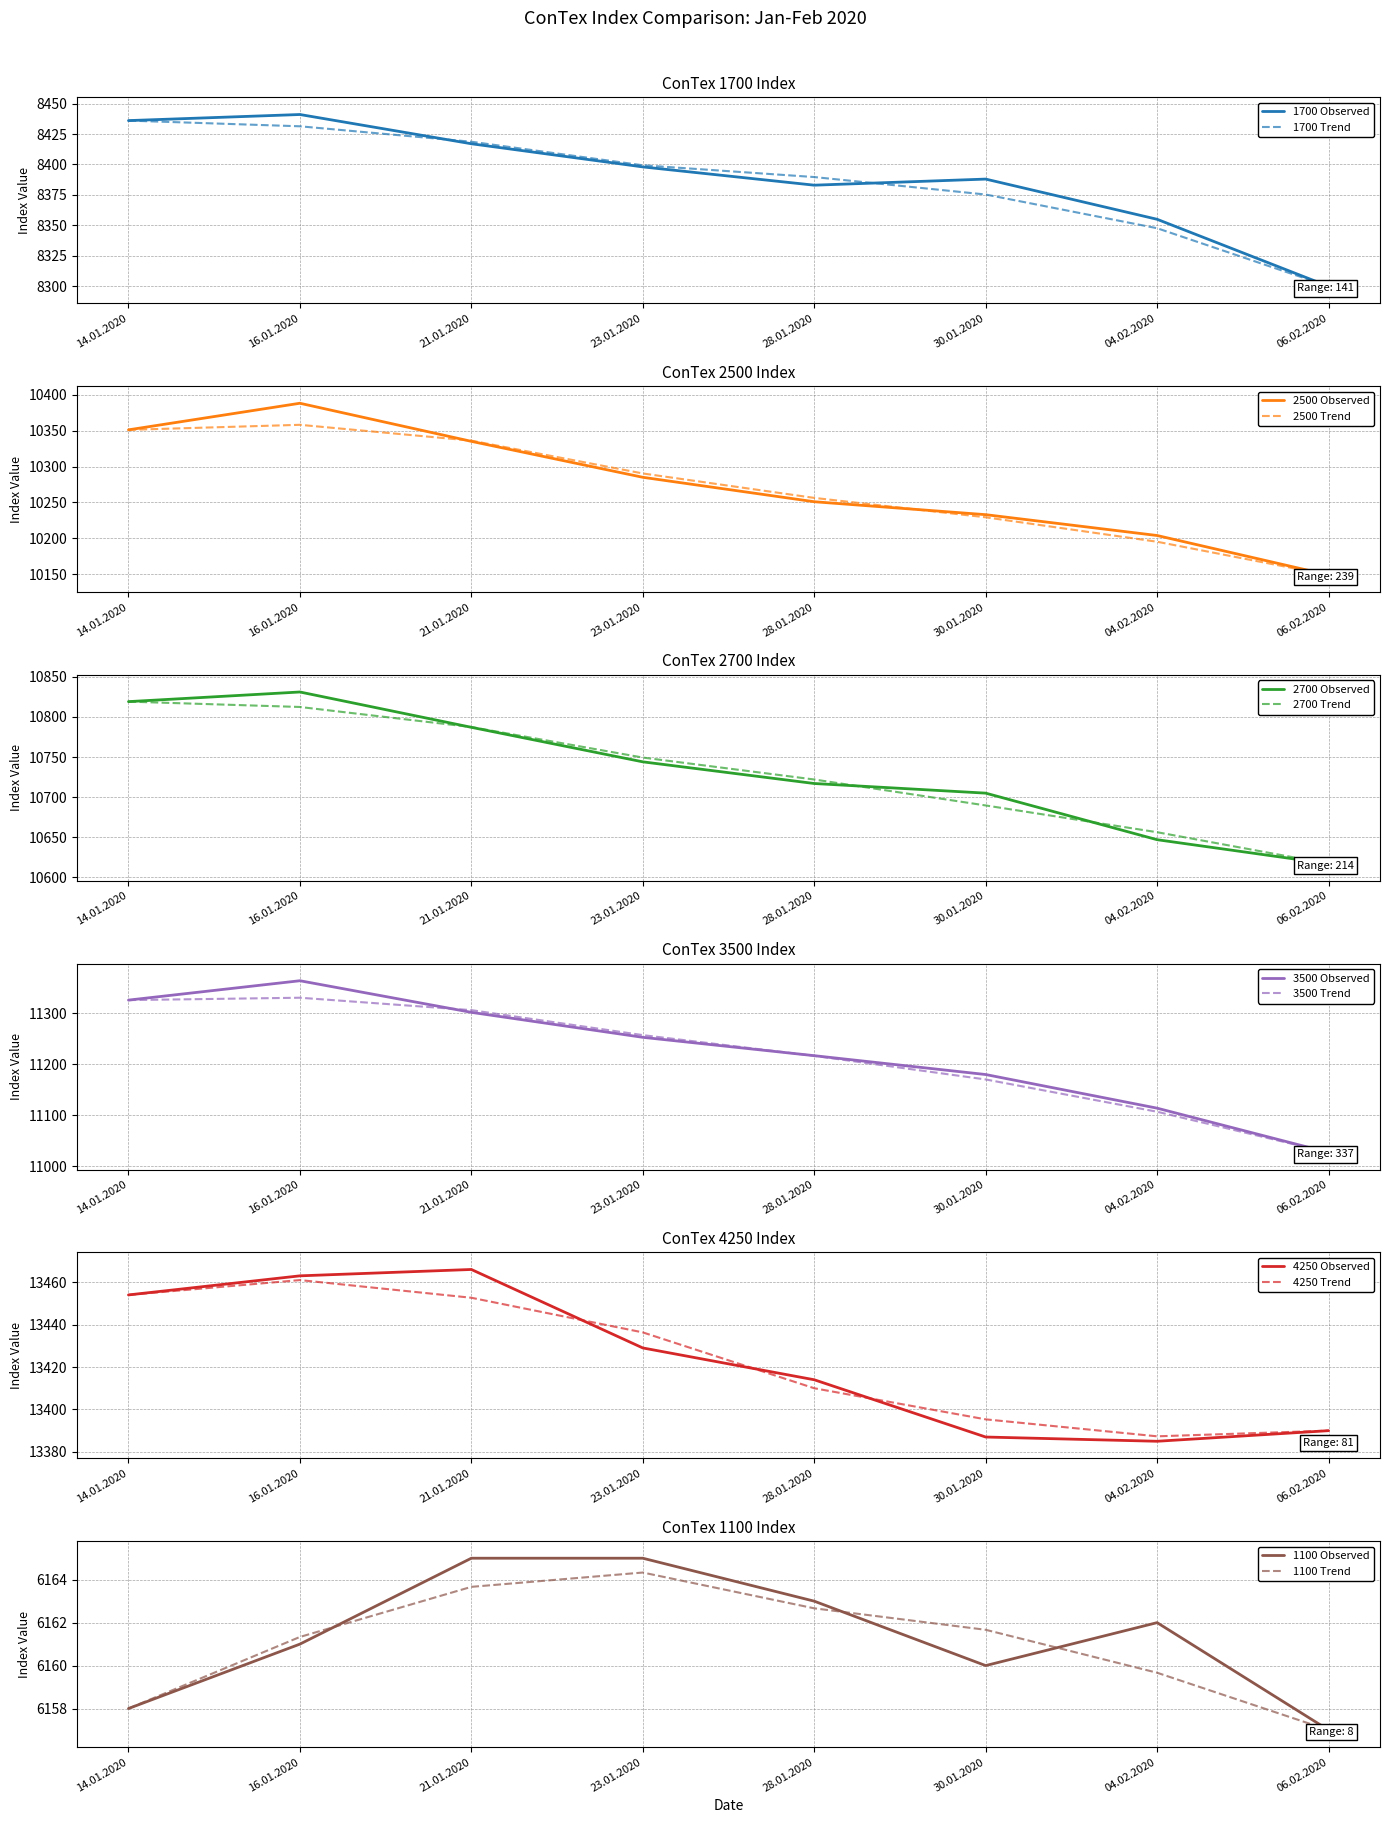

At which category does 3500 reach its first local peak?

16.01.2020